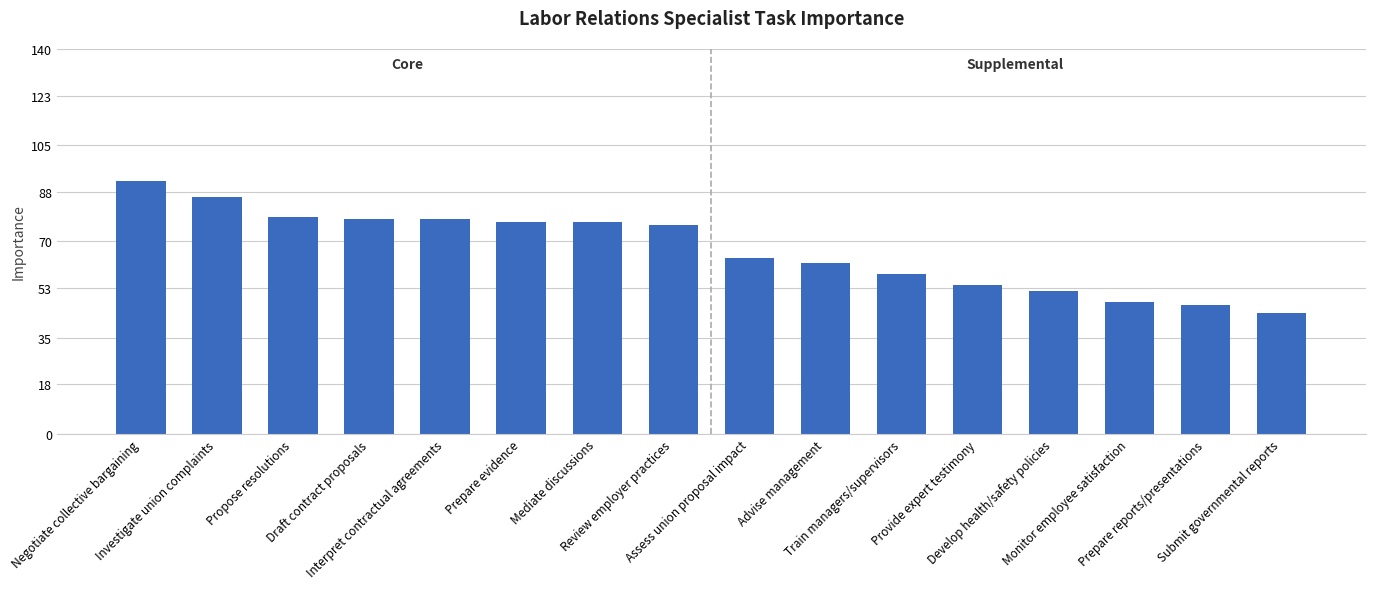

What is the average value?

67